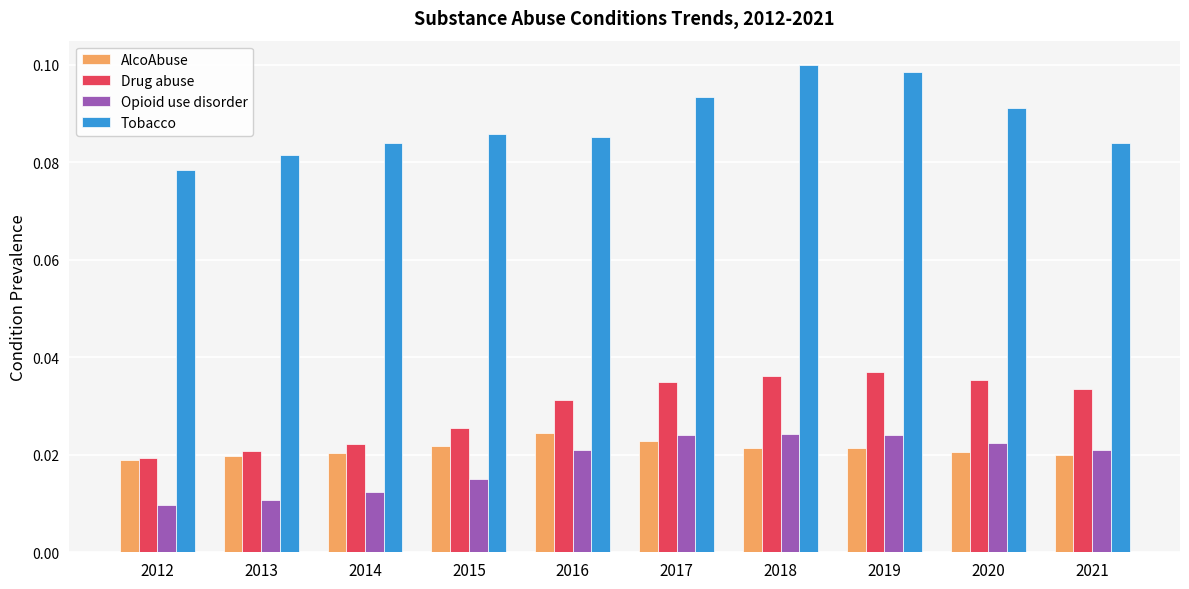

How many bars are there in each group?

4